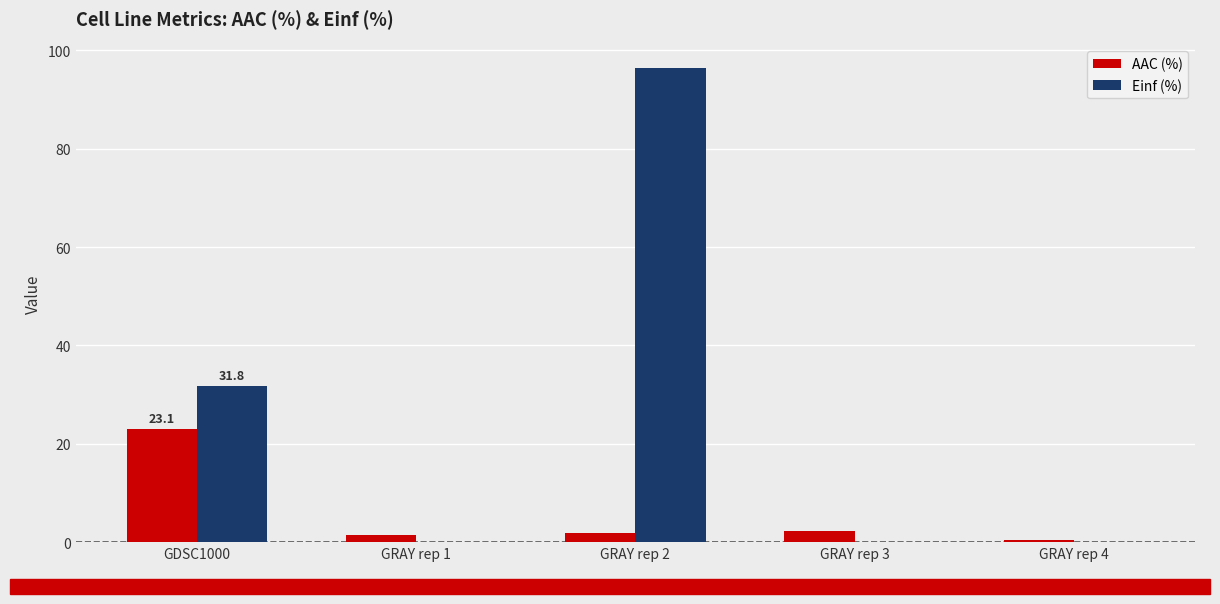

What is the sum of all AAC (%) values?

28.9